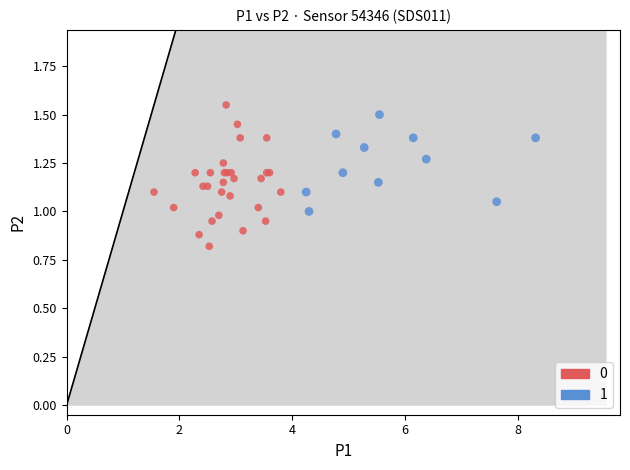

What are all the series names shown in the legend?

0, 1